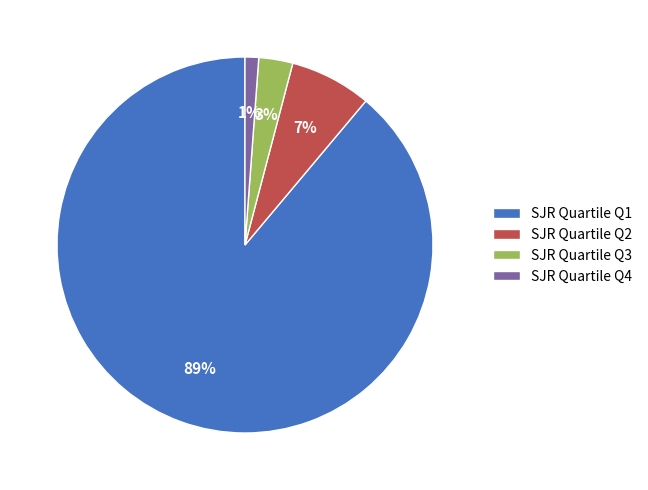

Count the number of slices in the pie.

4